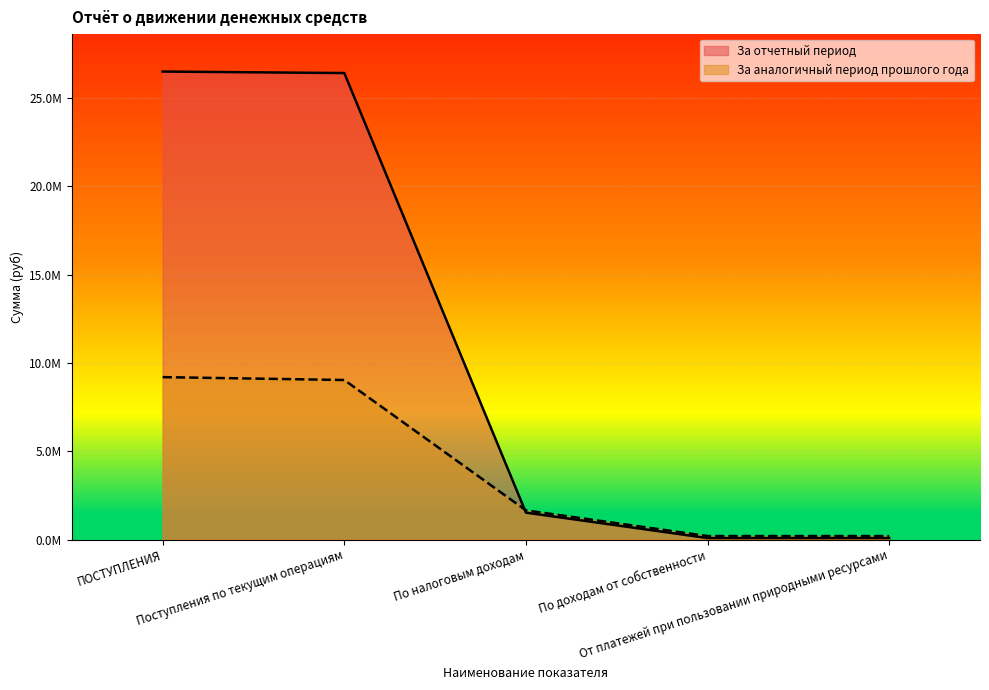

What is the value of the За аналогичный период прошлого года point at the 5th from the left?

198600.0